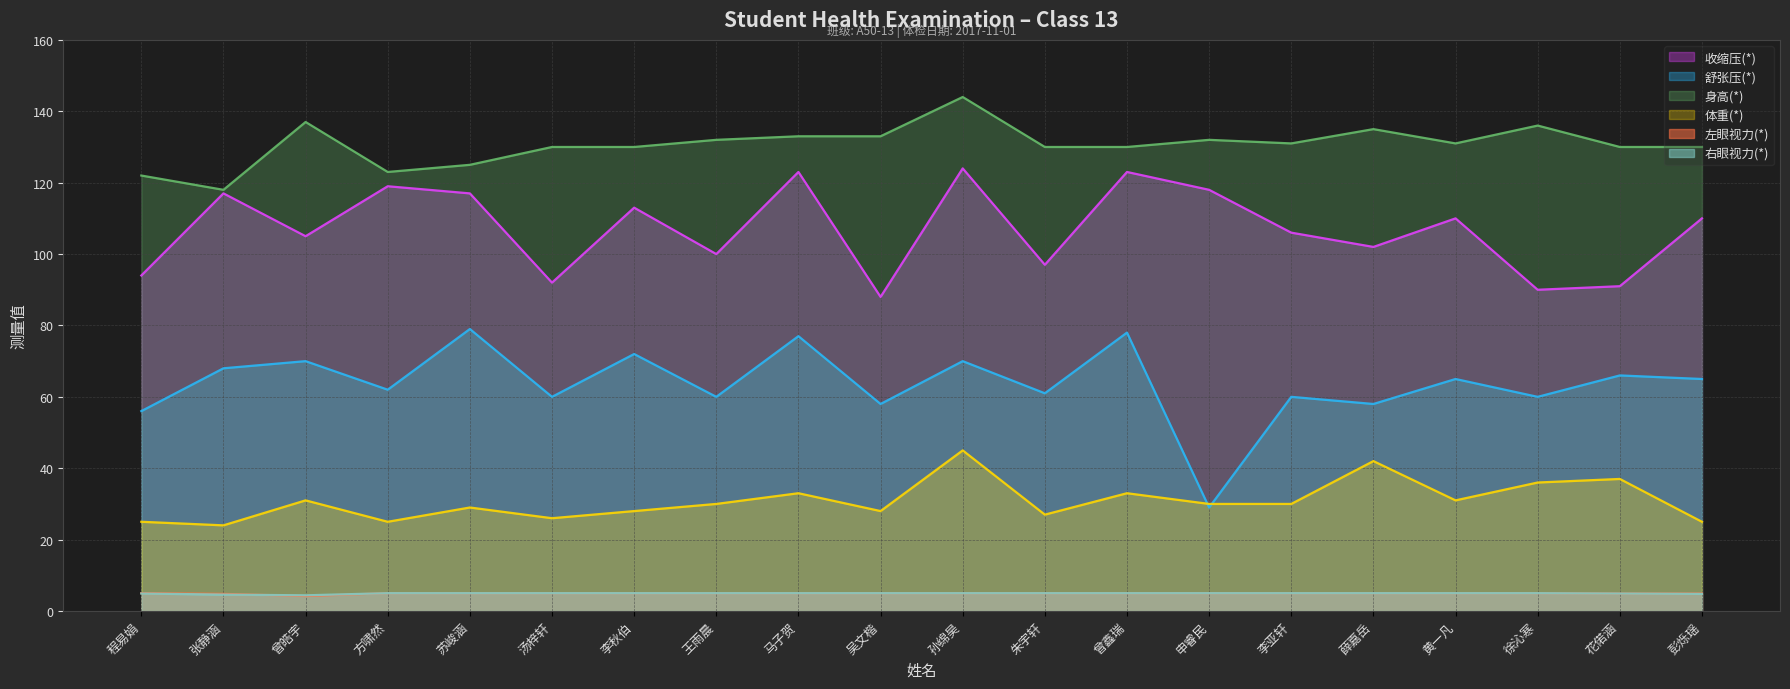

Read the 左眼视力(*) value at 方啸然.

5.0